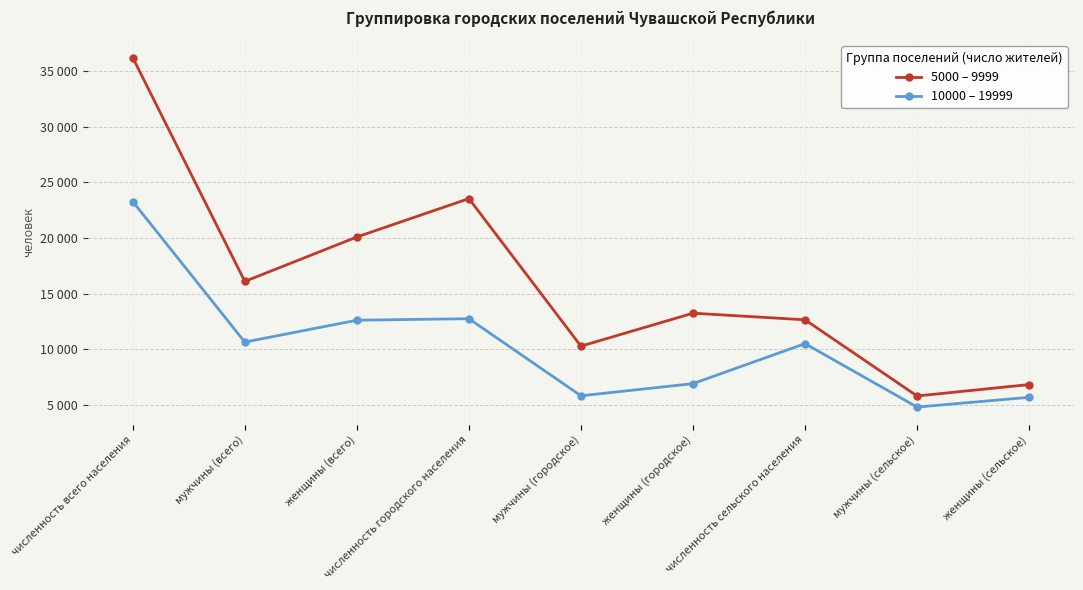

At which category does 5000 – 9999 reach its first local peak?

численность городского населения